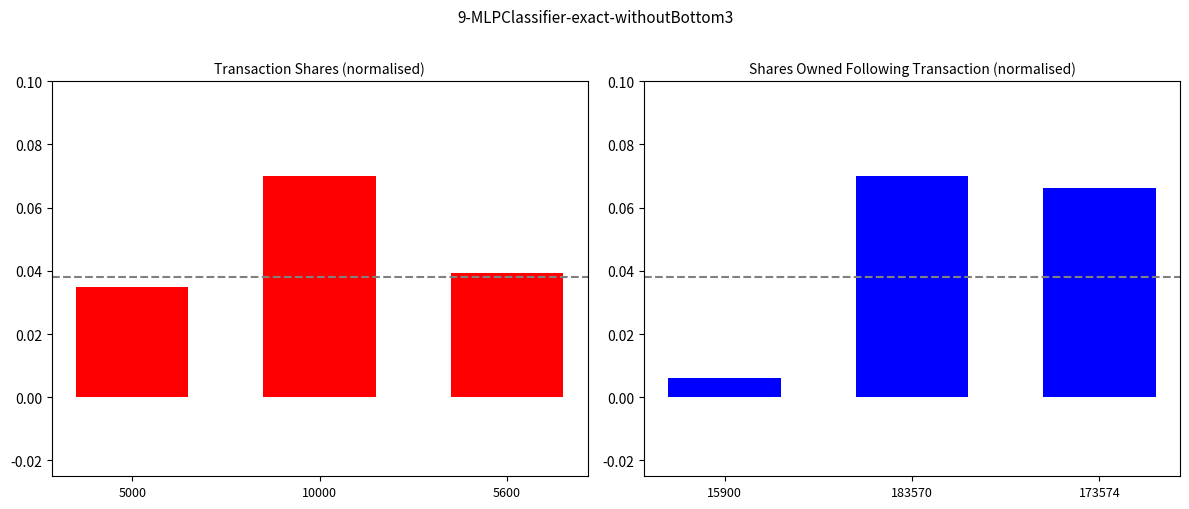

How many groups of bars are there?

3